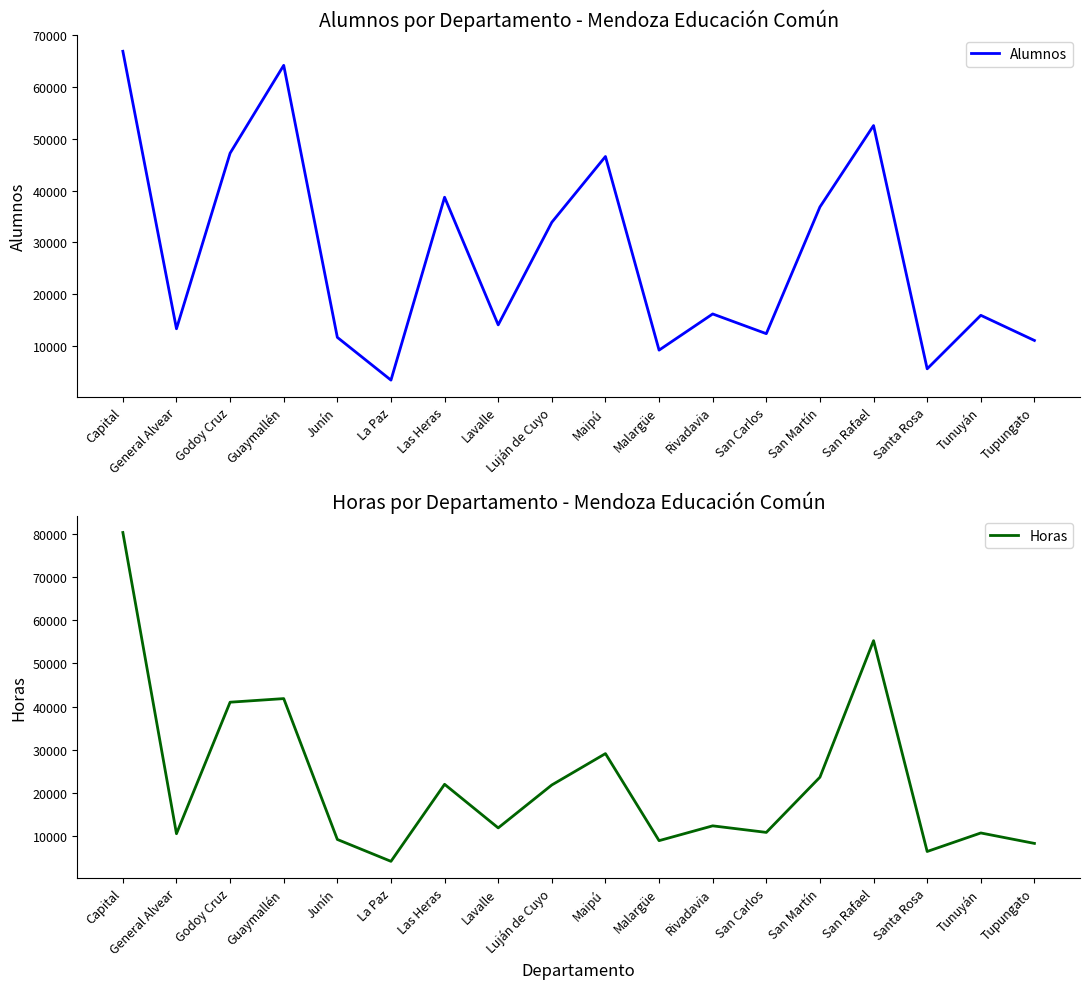

Count the number of categories in the chart.

18